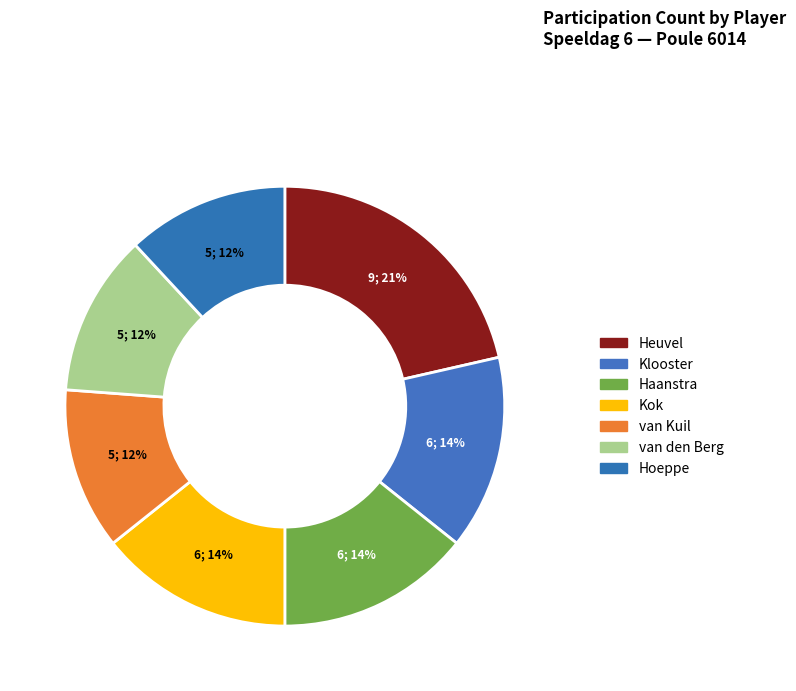

What portion of the pie excludes Kok?

85.7%